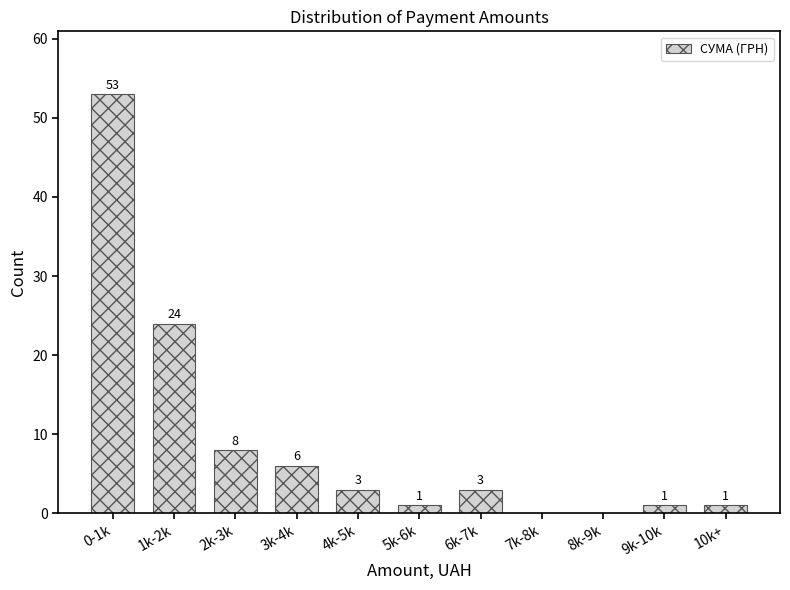

Reading left to right, transcribe all the data shown in this chart.

0-1k=53	1k-2k=24	2k-3k=8	3k-4k=6	4k-5k=3	5k-6k=1	6k-7k=3	7k-8k=0	8k-9k=0	9k-10k=1	10k+=1